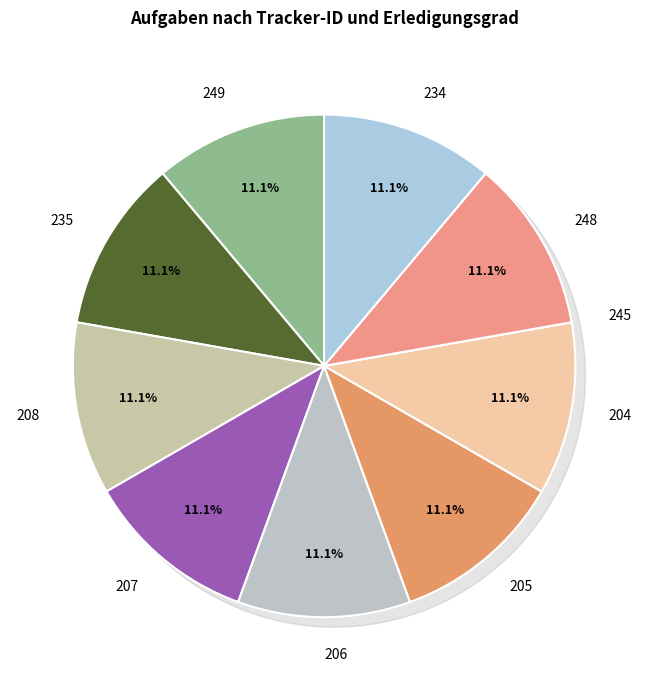

To the nearest percent, what is the average slice percentage?

10%